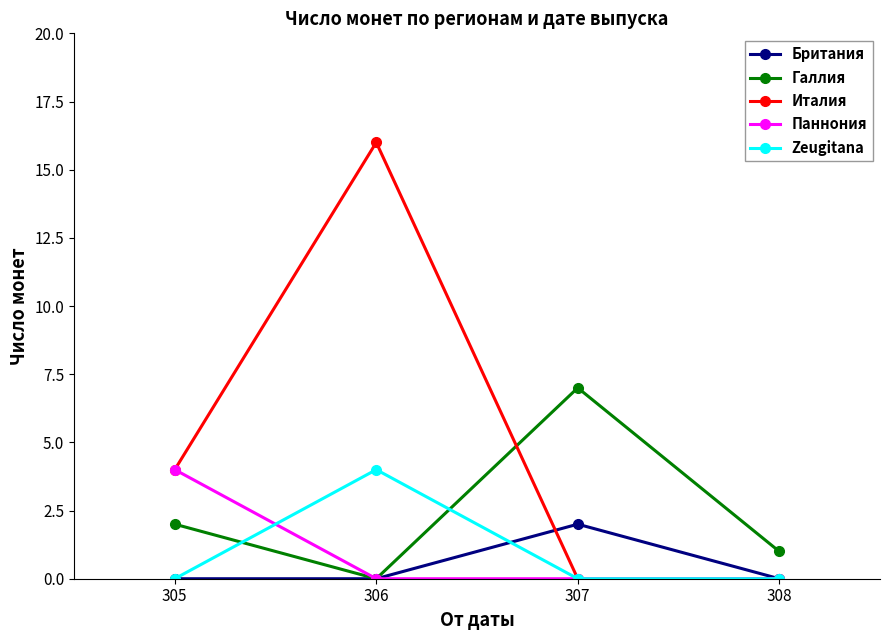

True or false: Галлия and Zeugitana cross at least once.

True